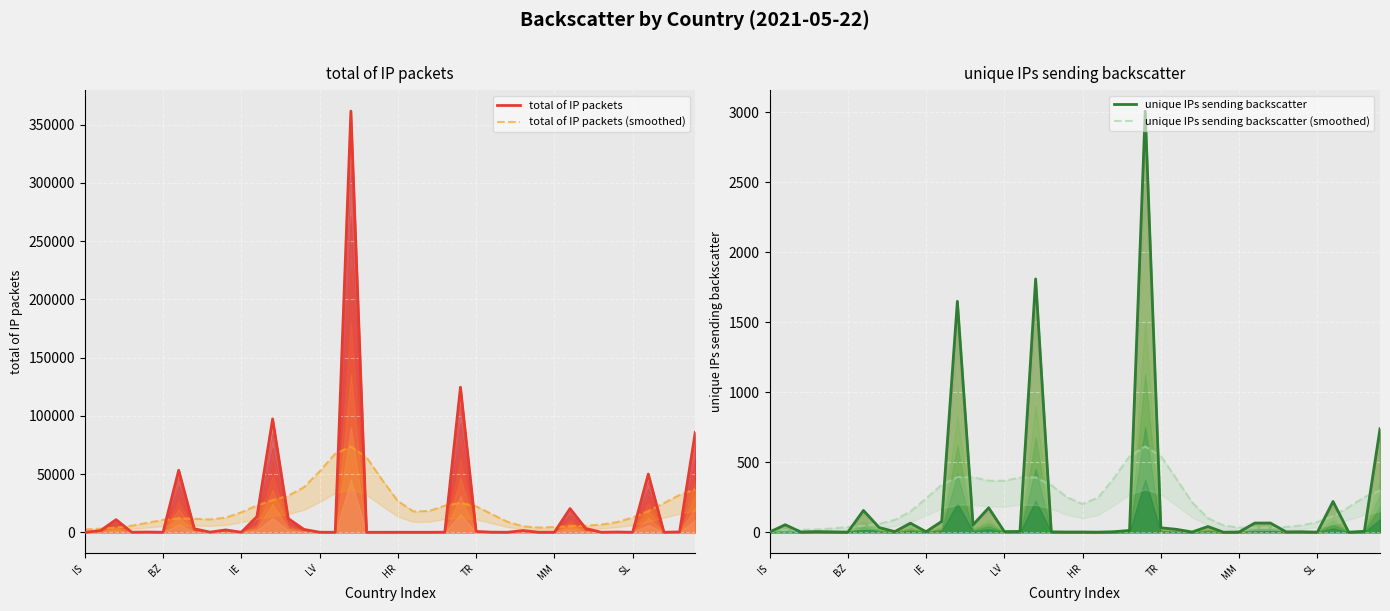

True or false: total of IP packets and total of IP packets (smoothed) intersect in this chart.

True